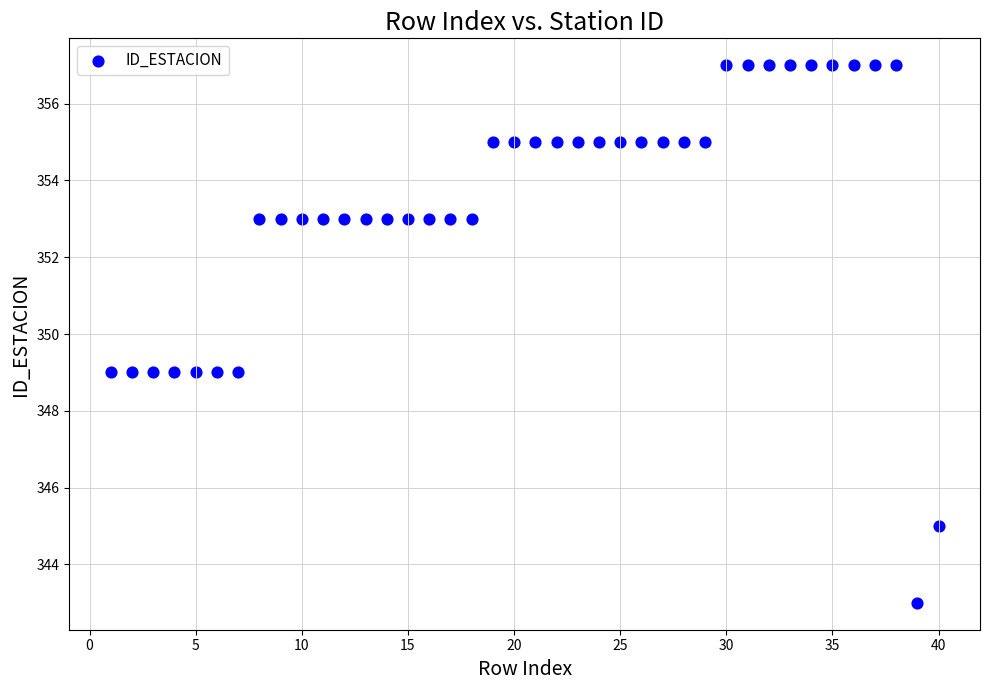

What is the range of X values (max minus min)?

39